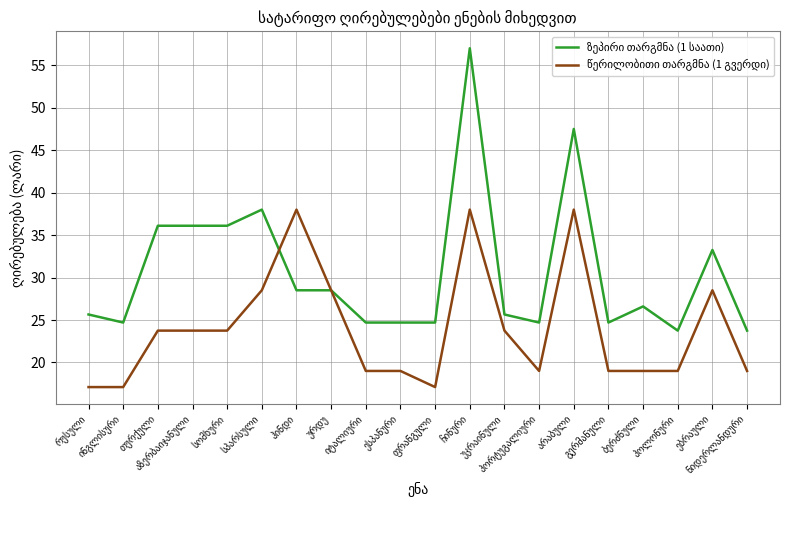

Where does the წერილობითი თარგმნა (1 გვერდი) series first go above 23?

თურქული